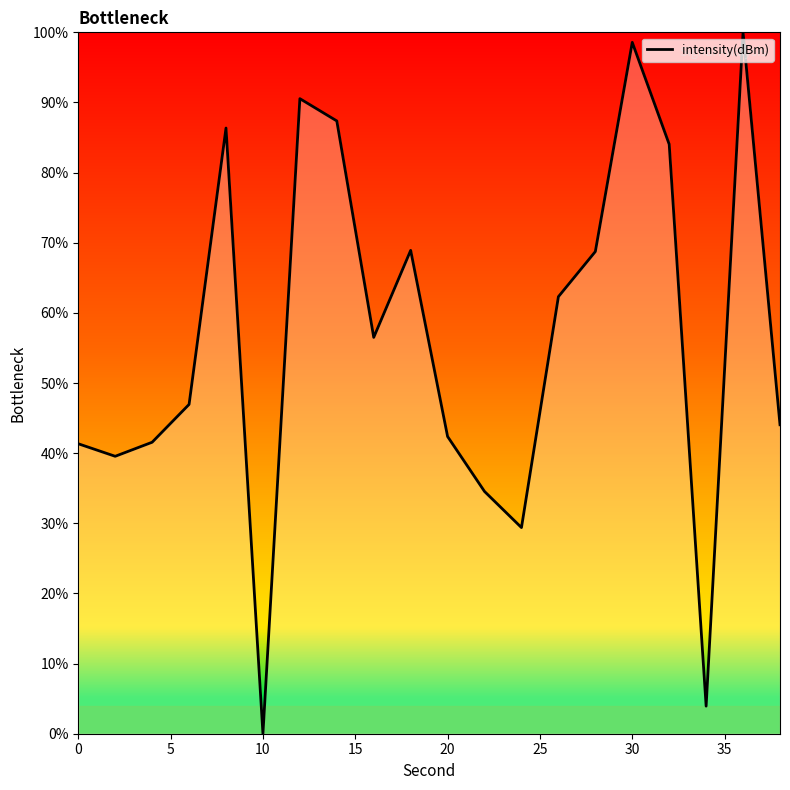

What is the maximum value shown in the chart?

100.0